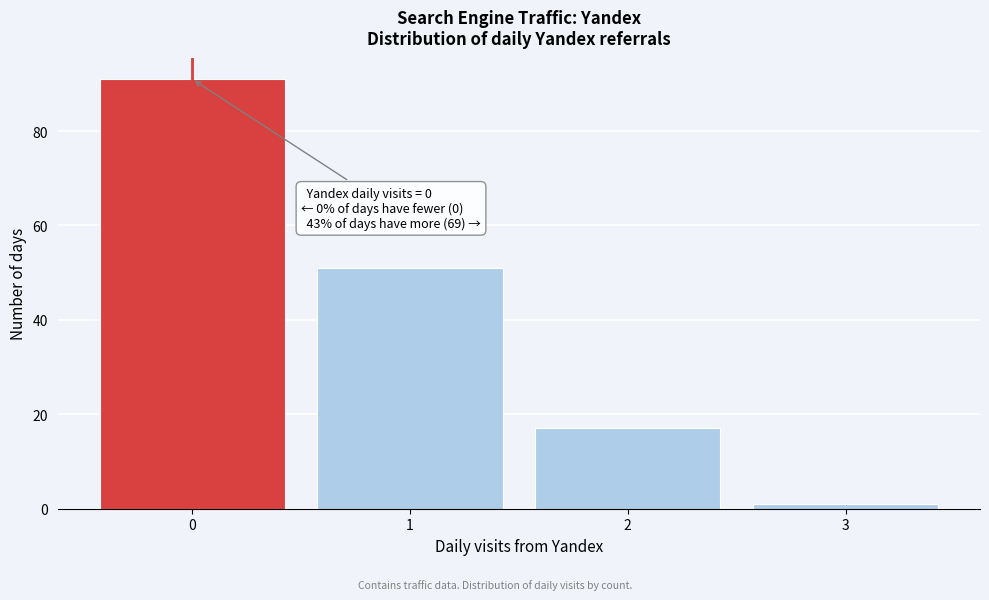

Over which range of the x-axis is the bar tallest?

-0.5 to 0.5